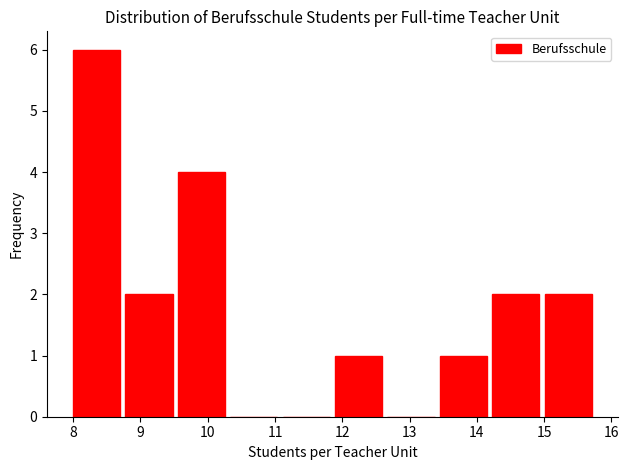

How tall is the bar that spans 13.4 to 14.2 on the x-axis? Neither the bar edges nor the heights are printed on the chart, so give them approximately, as read against the axes.

1